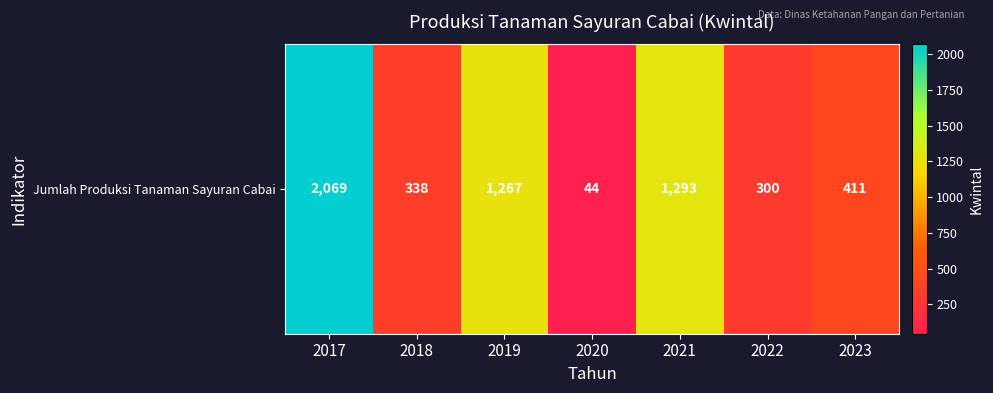

Reading right to left, extract all data points from this chart.

2023=411	2022=300	2021=1293	2020=44	2019=1267	2018=338	2017=2069